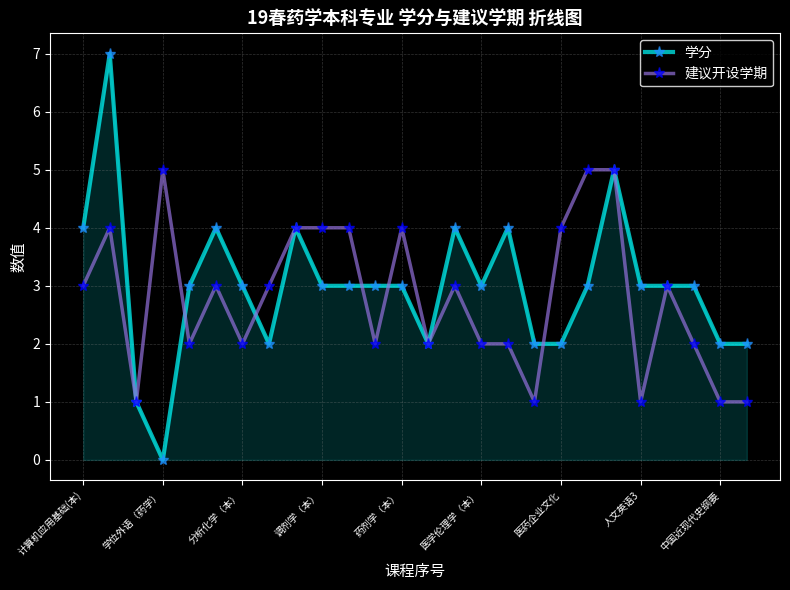

Is this an area chart (filled region under the line)?

No